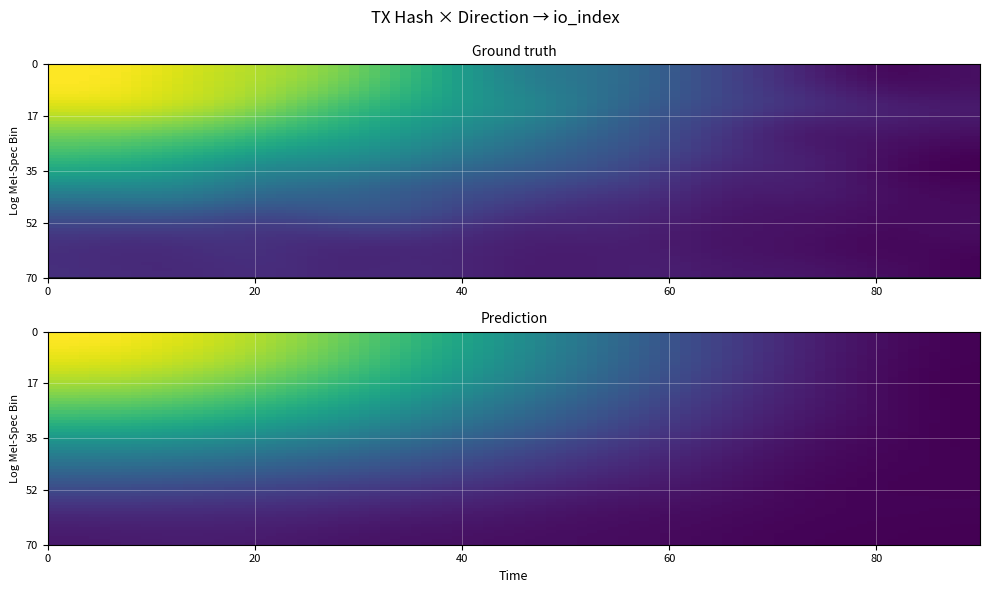

Which has a higher value, -1 or 1?

-1